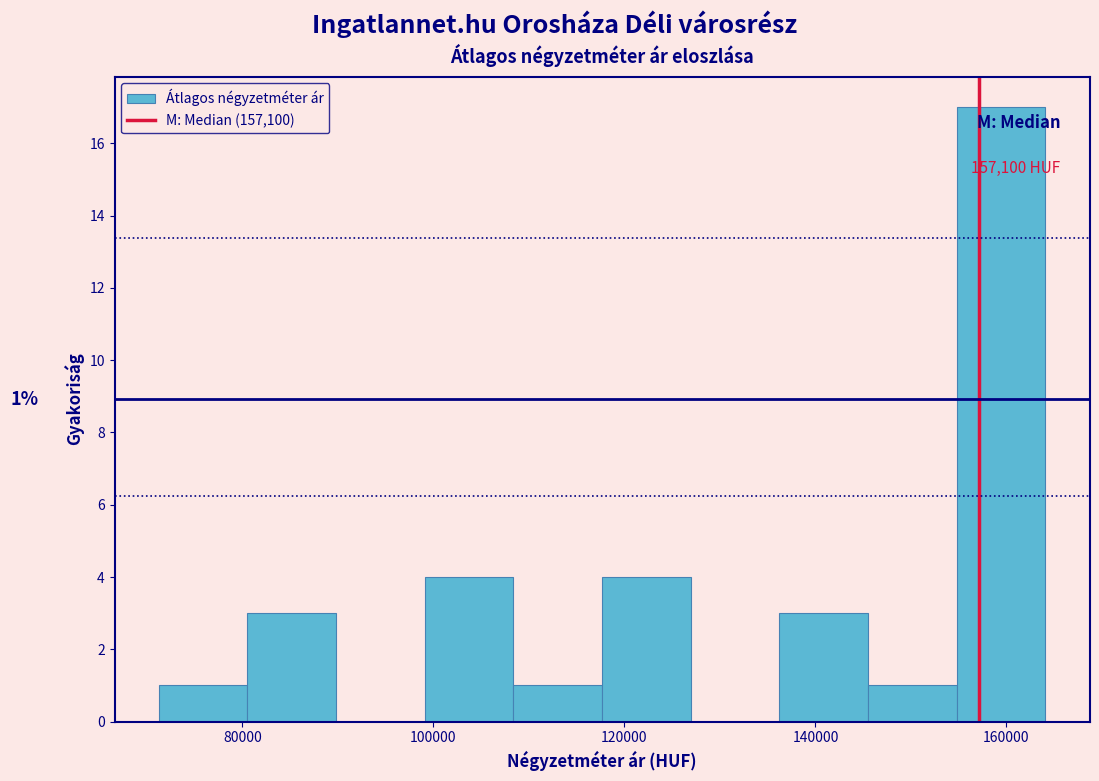

Which range on the x-axis has the tallest bar?

154000 to 164000